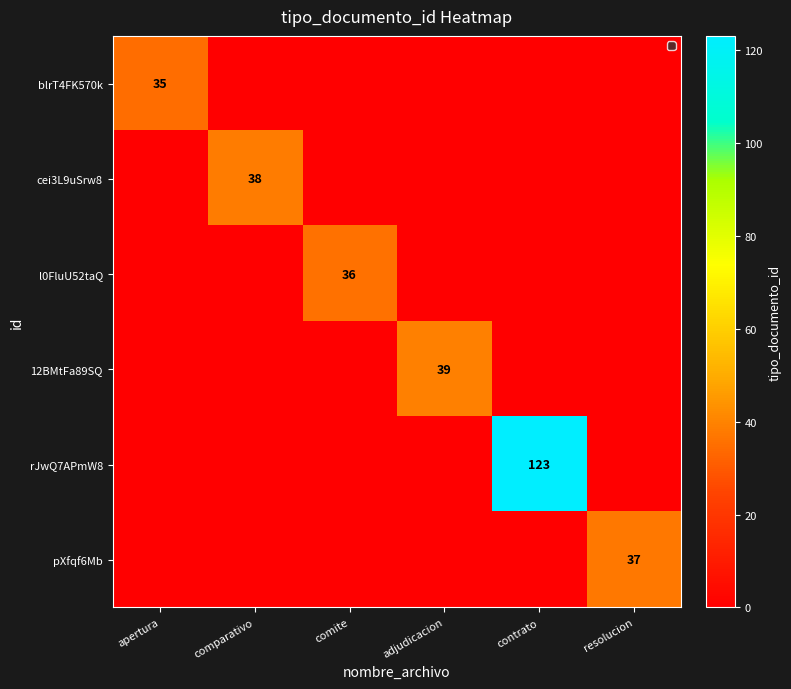

The 12BMtFa89SQ series shows 70 at adjudicacion. True or false?

False